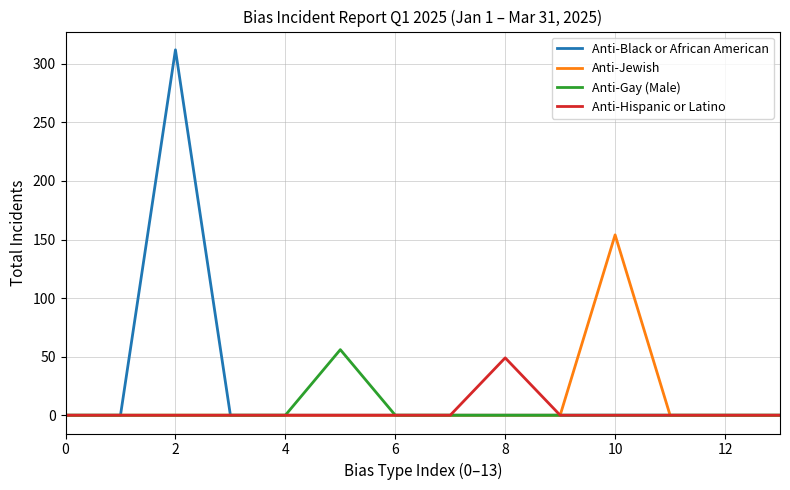

What are all the series names shown in the legend?

Anti-Black or African American, Anti-Jewish, Anti-Gay (Male), Anti-Hispanic or Latino